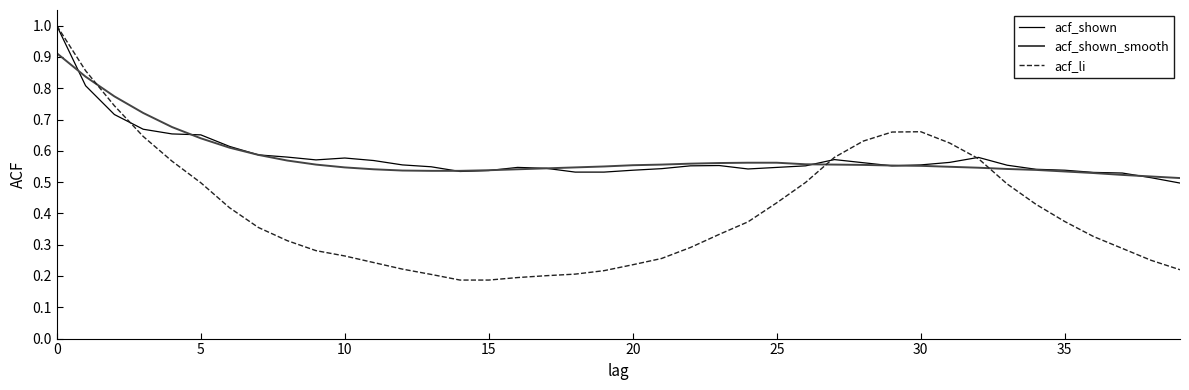

What is the maximum value shown in the chart?

1.0